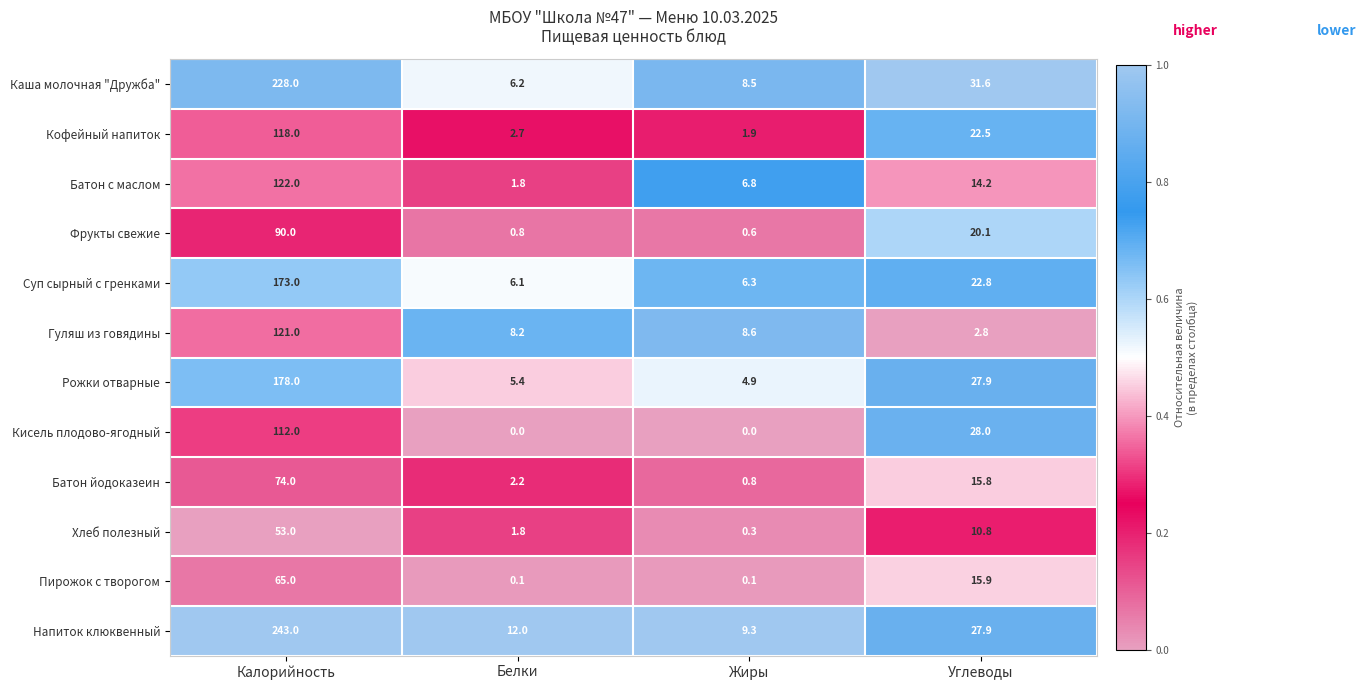

Between Калорийность and Жиры, which series saw the biggest shift?

Напиток клюквенный